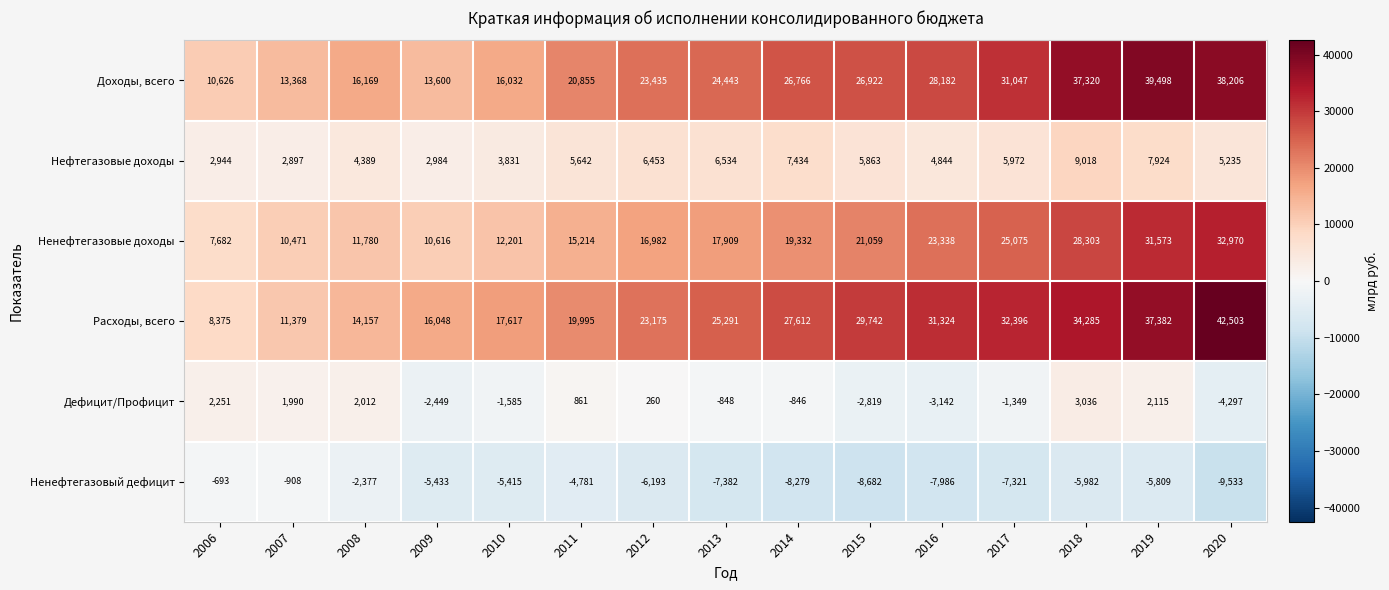

The value of Дефицит/Профицит at 2015 is -1721. True or false?

False